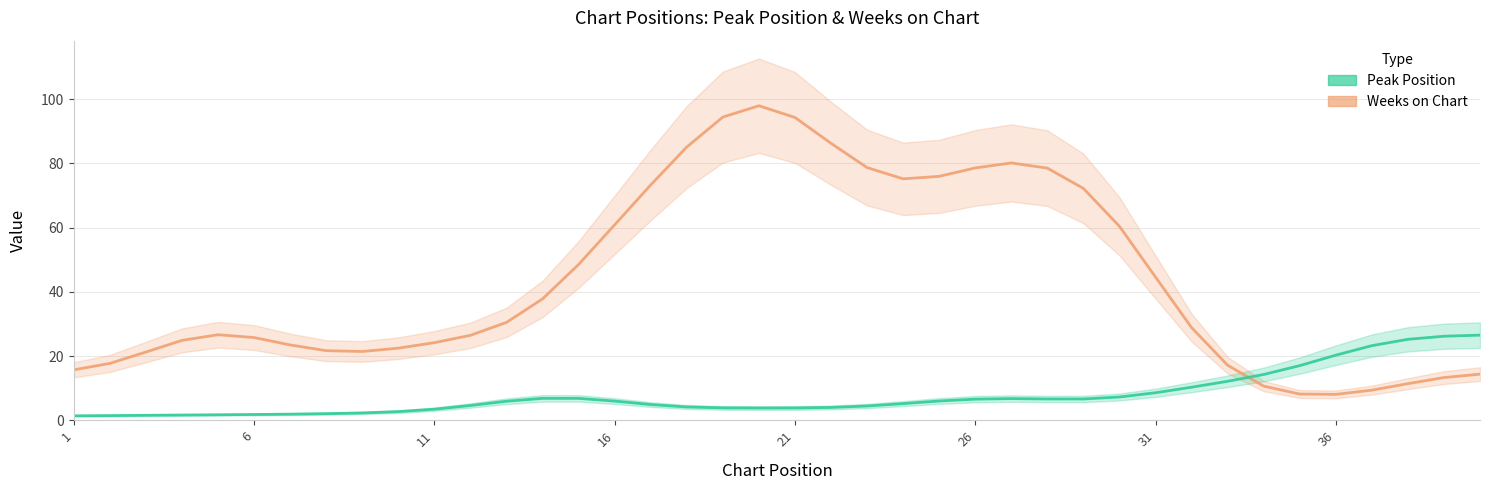

How many lines are shown in the chart?

2